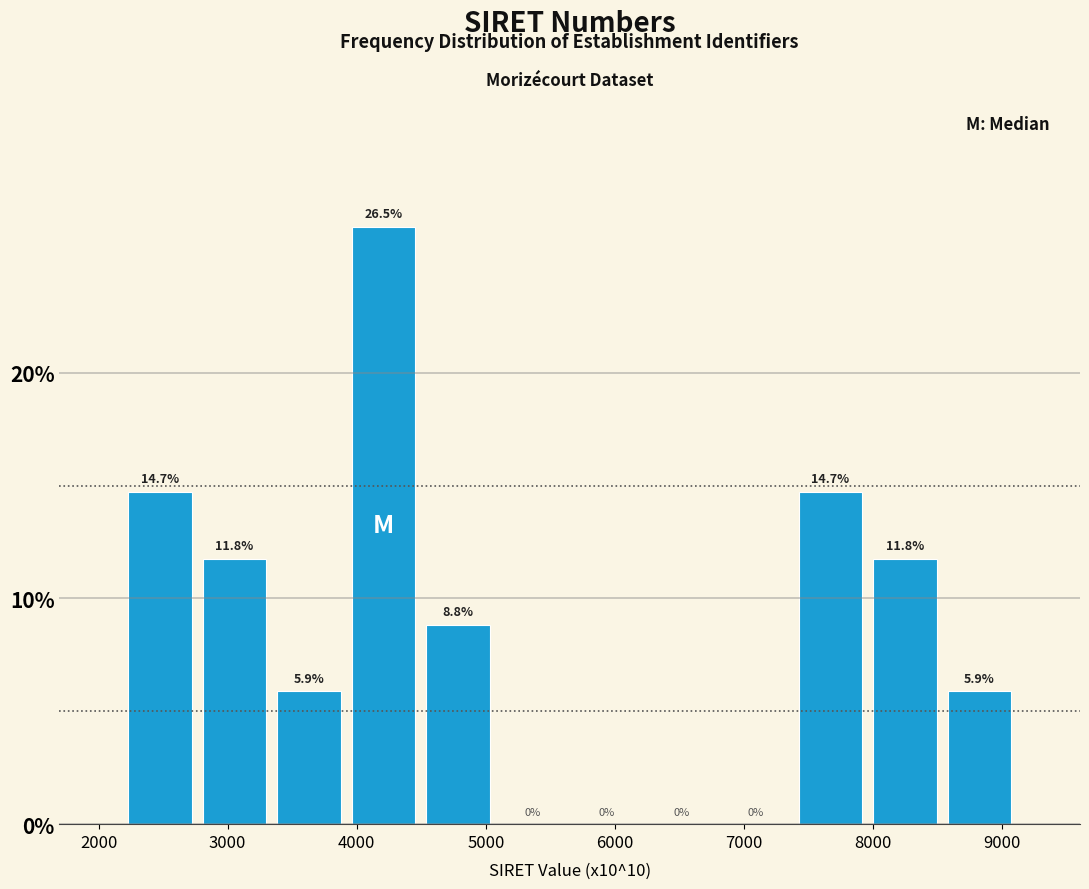

Reading left to right, list every bar in this chart as the range it spans on the x-axis followed by its height. The bar edges are not printed on the chart, so give them approximately, as read against the axis.

2200 to 2800: 14.7
2800 to 3300: 11.8
3300 to 3900: 5.9
3900 to 4500: 26.5
4500 to 5100: 8.8
5100 to 5600: 0.0
5600 to 6200: 0.0
6200 to 6800: 0.0
6800 to 7400: 0.0
7400 to 8000: 14.7
8000 to 8500: 11.8
8500 to 9100: 5.9